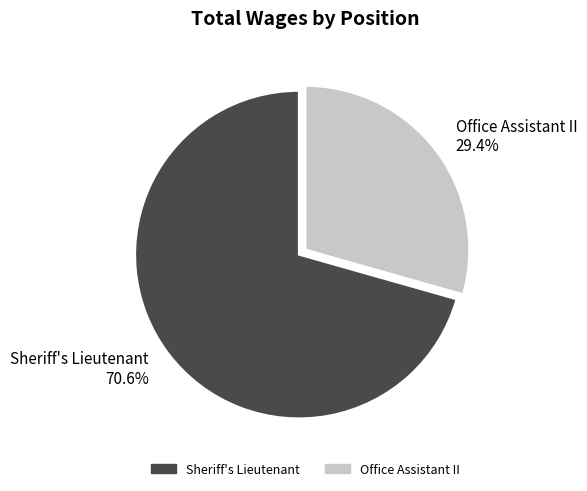

To the nearest percent, what is the difference between the largest and smallest slice percentages?

41%